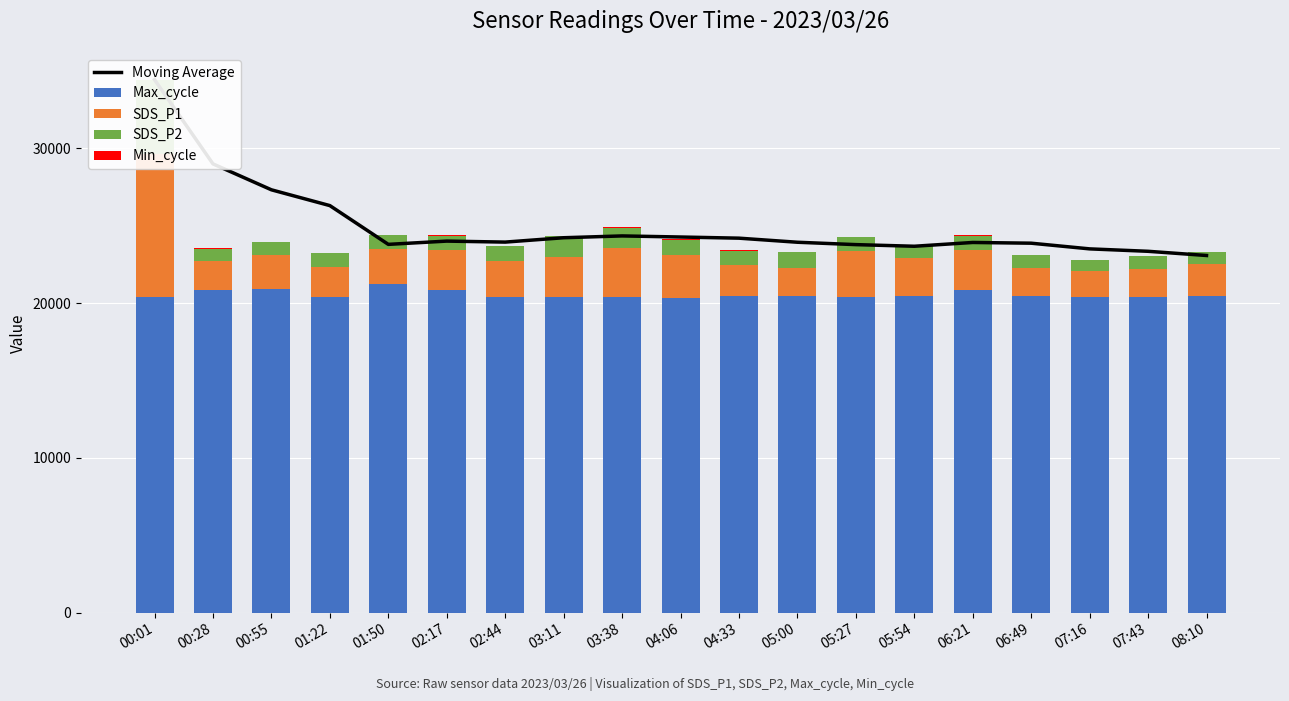

Which category has the lowest value across all series?

00:01